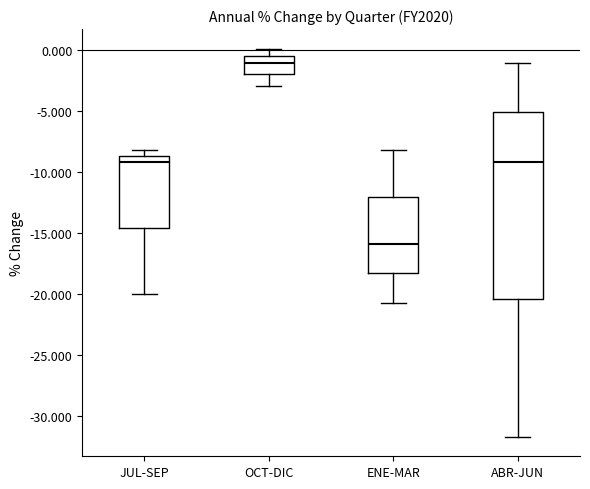

Reading left to right, read every box against the y-axis: the position of its median line, the range the box covers, and the ends of its whiskers. The values are not printed on the chart, so give them approximately, as read against the axis.

JUL-SEP: median -9.0, box -14.5 to -8.5, whiskers -20.0 to -8.0
OCT-DIC: median -1.0, box -2.0 to -0.5, whiskers -3.0 to 0.0
ENE-MAR: median -16.0, box -18.5 to -12.0, whiskers -20.5 to -8.0
ABR-JUN: median -9.0, box -20.5 to -5.0, whiskers -31.5 to -1.0